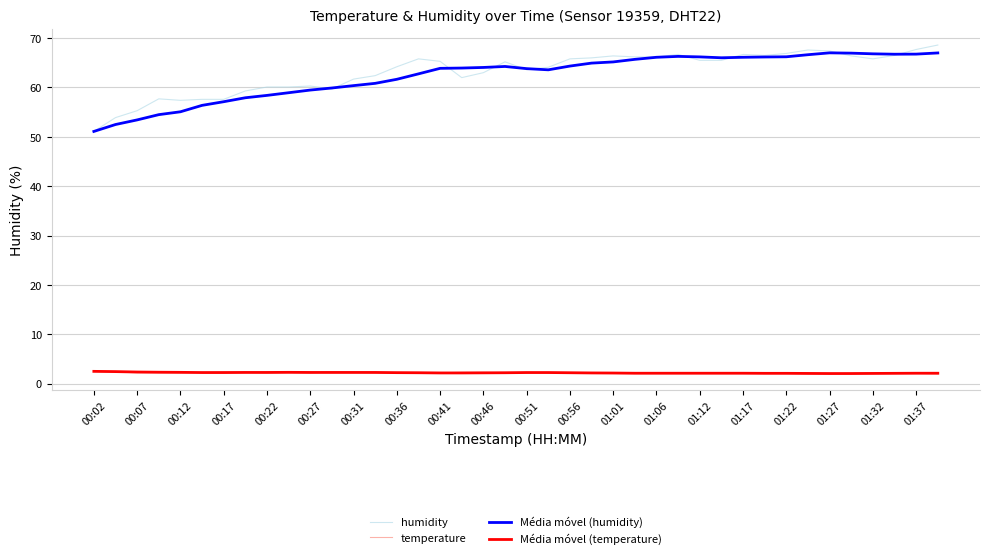

What is the difference between the maximum and minimum values in the Média móvel (humidity) series?

15.9